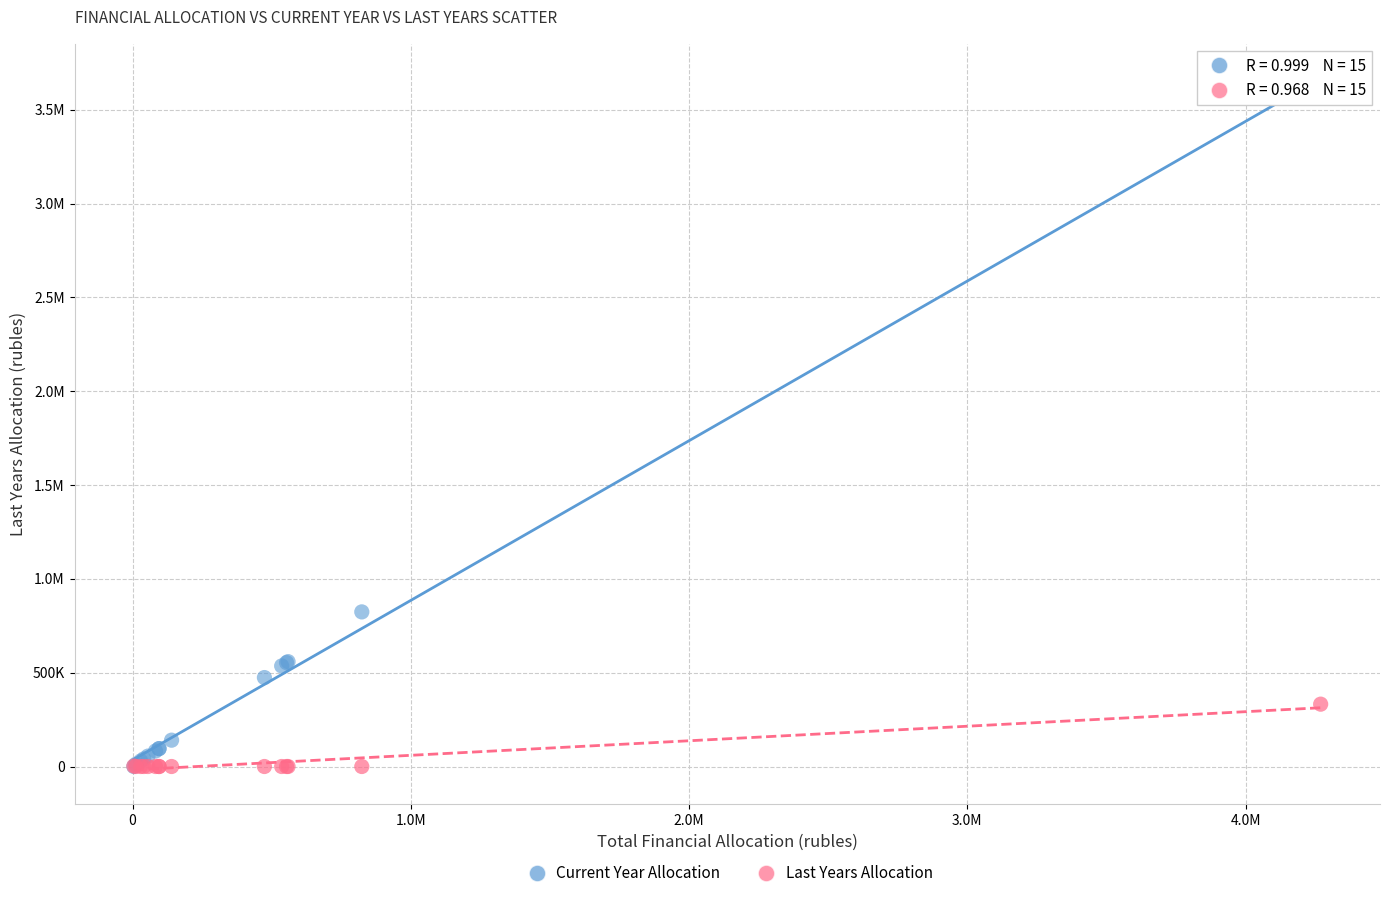

What are all the series names shown in the legend?

Current Year Allocation, Last Years Allocation